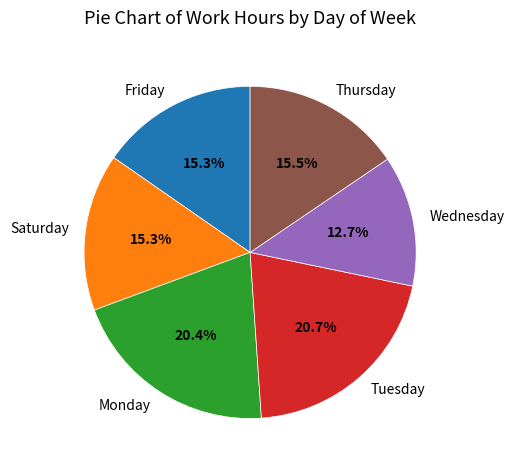

Does Saturday account for over 50% of the chart?

No